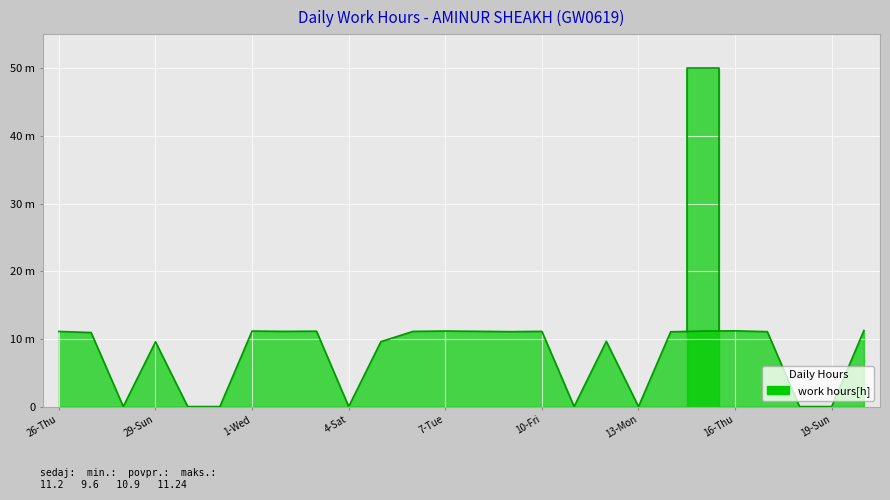

Where is the data nearest to the value 5?

29-Sun